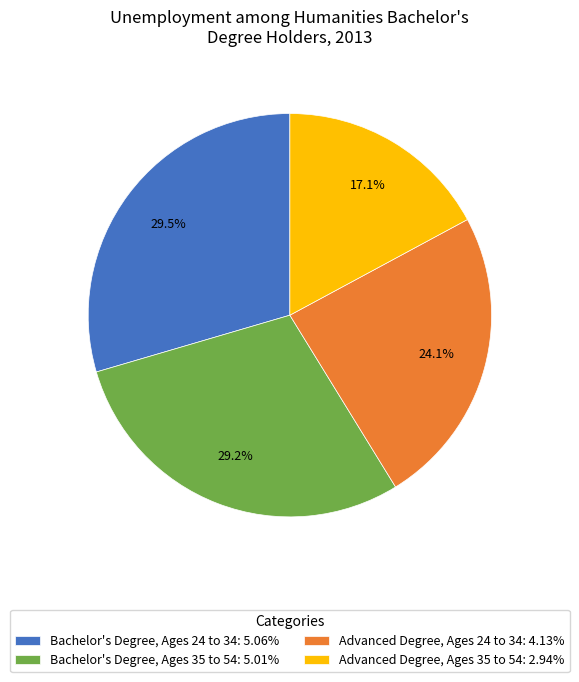

Is Advanced Degree, Ages 35 to 54 the majority of the pie?

No